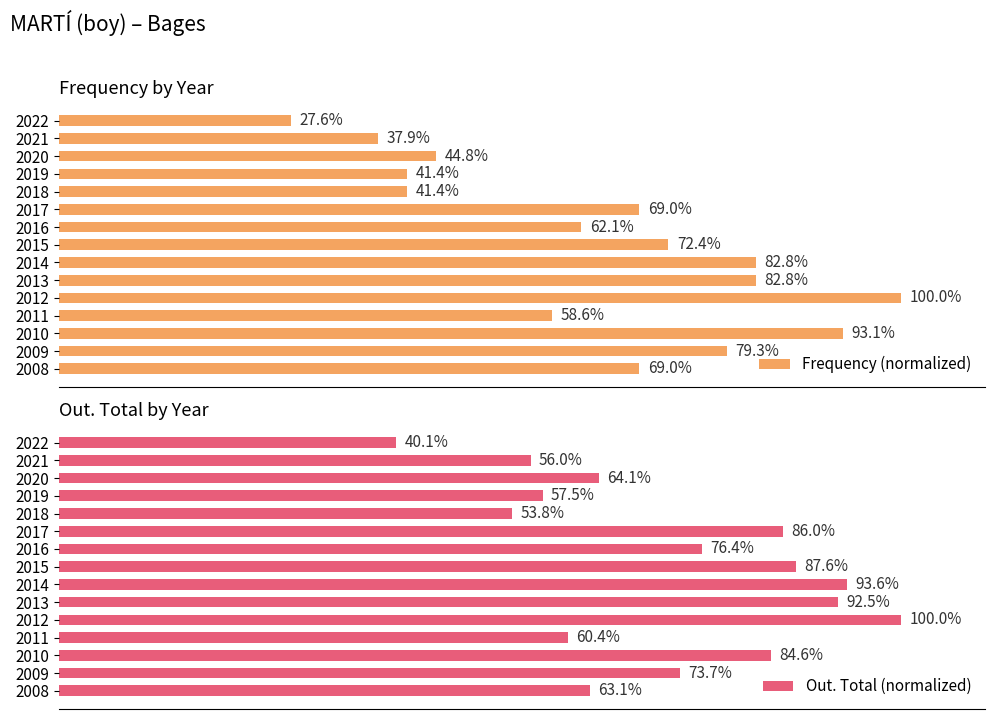

Reading right to left, extract all data points from this chart.

Frequency (normalized): 27.6	37.9	44.8	41.4	41.4	69.0	62.1	72.4	82.8	82.8	100.0	58.6	93.1	79.3	69.0
Out. Total (normalized): 40.1	56.0	64.1	57.5	53.8	86.0	76.4	87.6	93.6	92.5	100.0	60.4	84.6	73.7	63.1